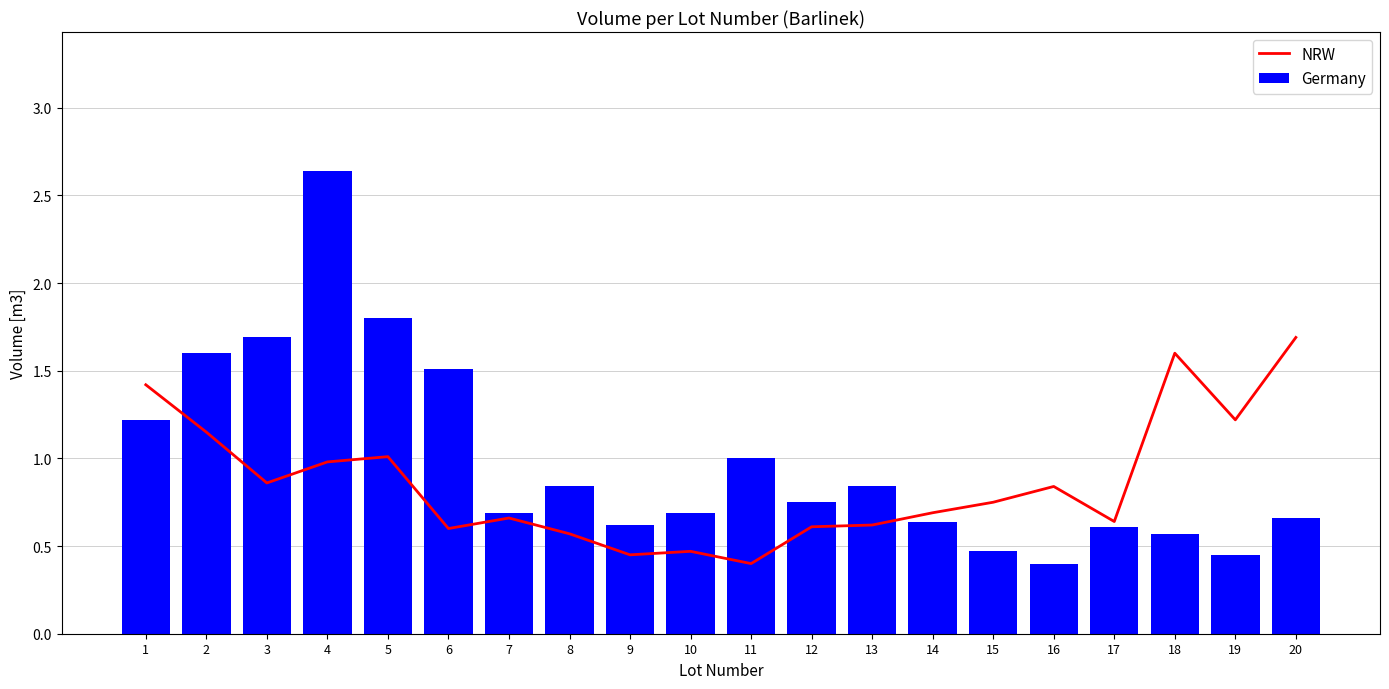

How many groups of bars are there?

20